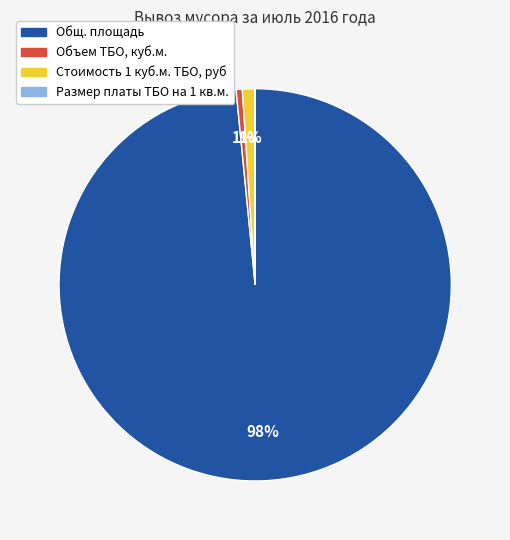

What is the largest slice in the pie chart?

Общ. площадь